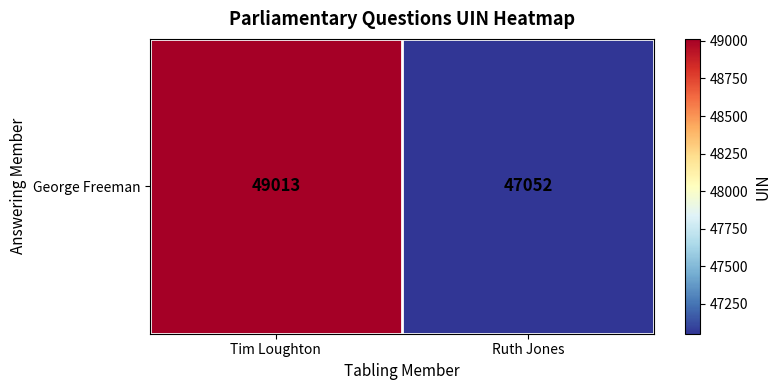

At which category does the chart reach its minimum across all series?

Ruth Jones